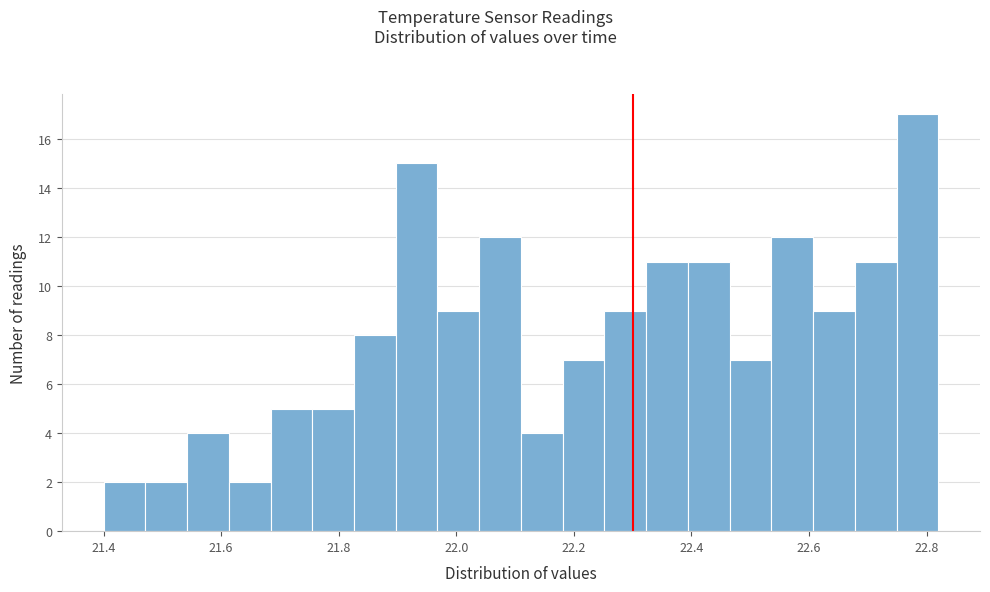

Read against the x-axis, roughly where is the centre of the tallest bar?

22.78